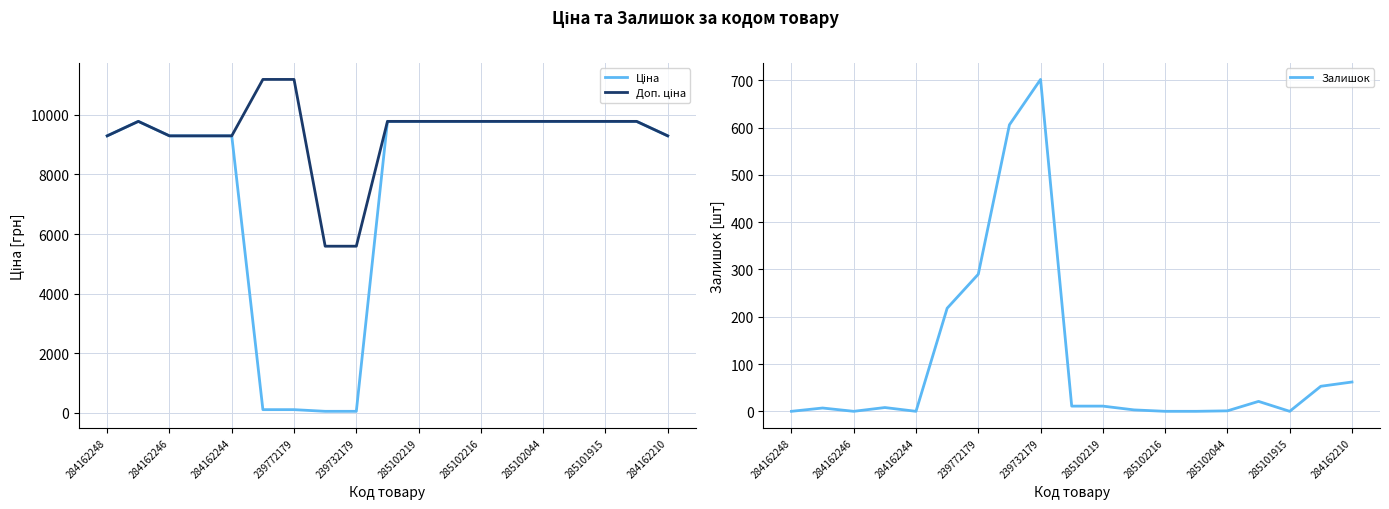

Reading left to right, what are all the values shown in this chart?

Ціна: 9290.5	9775.5	9290.5	9290.5	9290.5	111.8	111.8	55.9	55.9	9775.5	9775.5	9775.5	9775.5	9775.5	9775.5	9775.5	9775.5	9775.5	9290.5
Доп. ціна: 9290.5	9775.5	9290.5	9290.5	9290.5	11182.0	11182.0	5591.0	5591.0	9775.5	9775.5	9775.5	9775.5	9775.5	9775.5	9775.5	9775.5	9775.5	9290.5
Залишок: 0.0	7.0	0.0	8.0	0.0	218.0	290.0	606.0	702.0	11.0	11.0	3.0	0.0	0.0	1.0	21.0	0.0	53.0	62.0